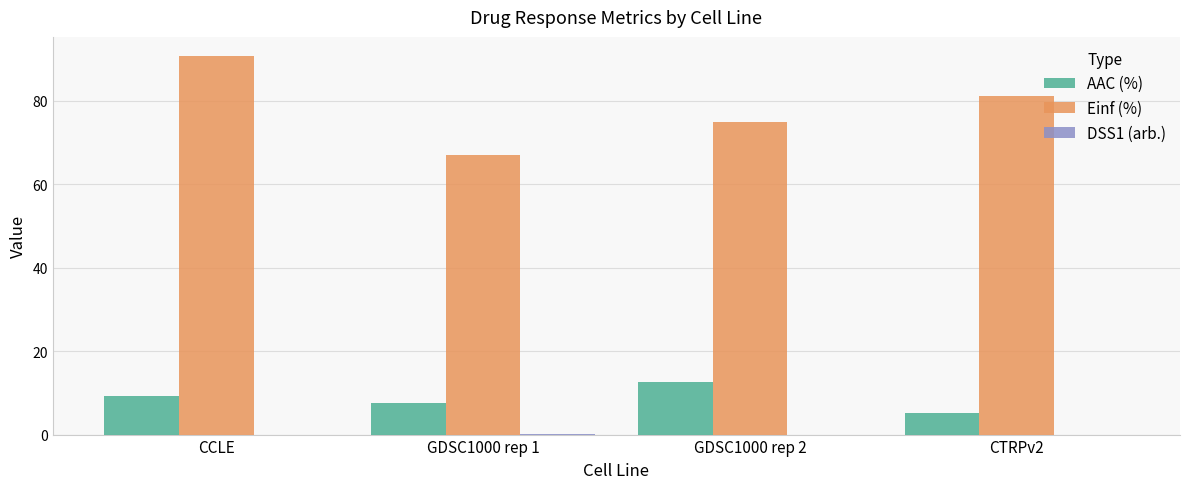

Which series changed the most between CCLE and GDSC1000 rep 2?

Einf (%)